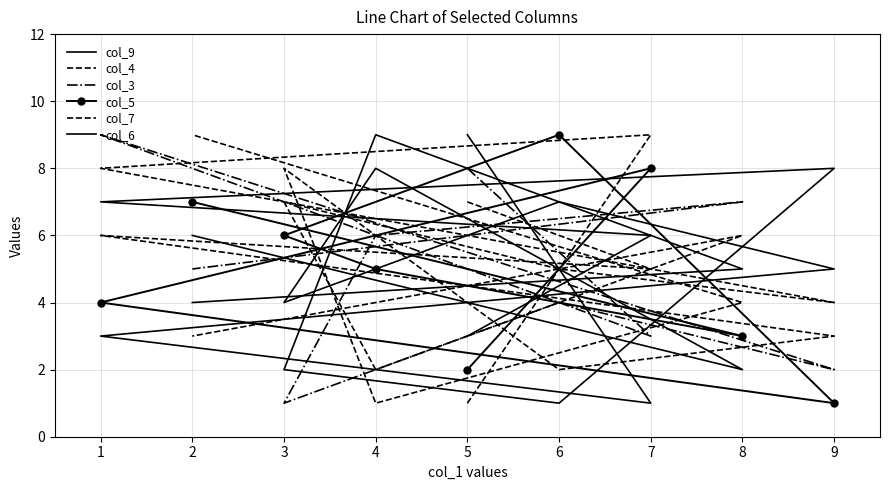

In col_4, how many points are higher than both neighbors (excluding endpoints)?

2